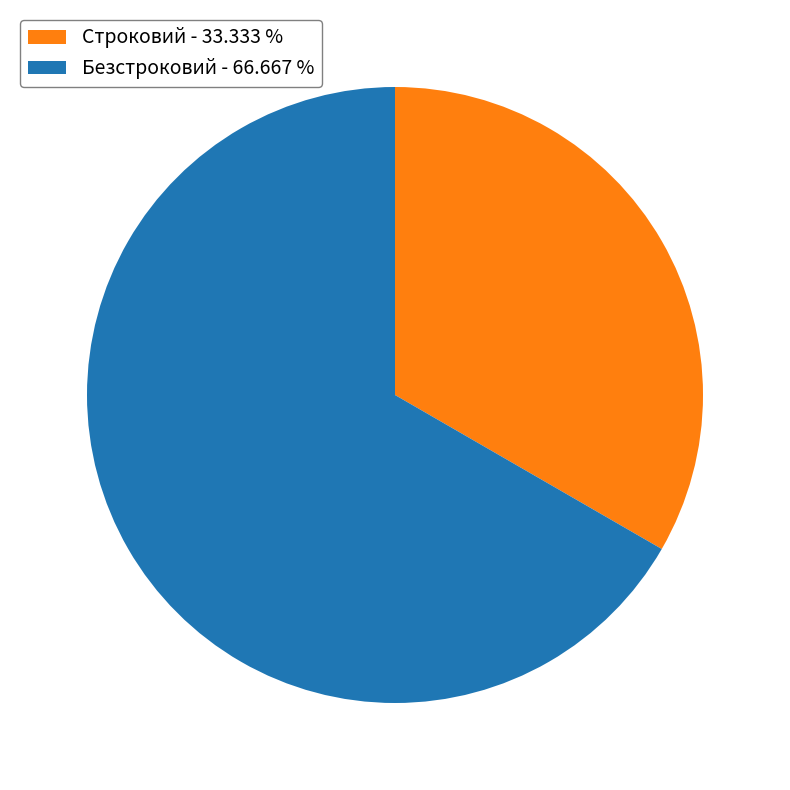

What is the smallest slice in the pie chart?

Строковий